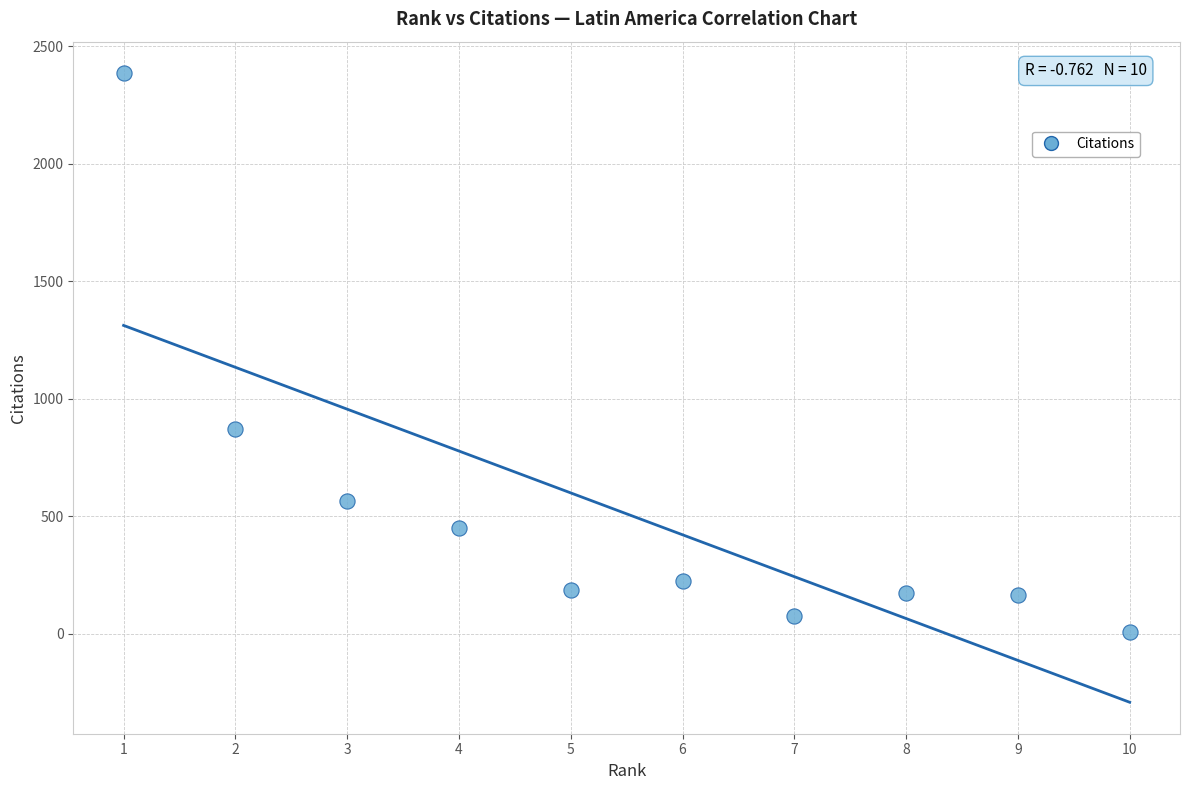

What is the average X value?

6